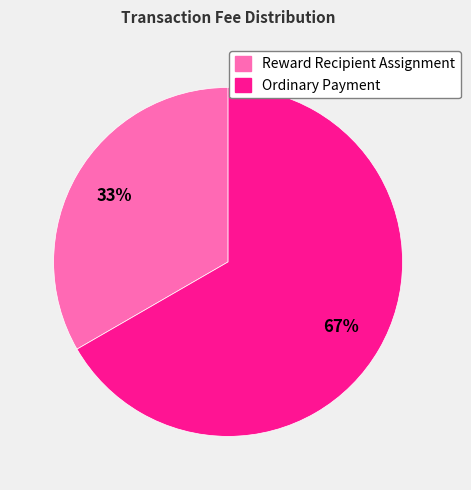

Does any single category account for the majority?

Yes